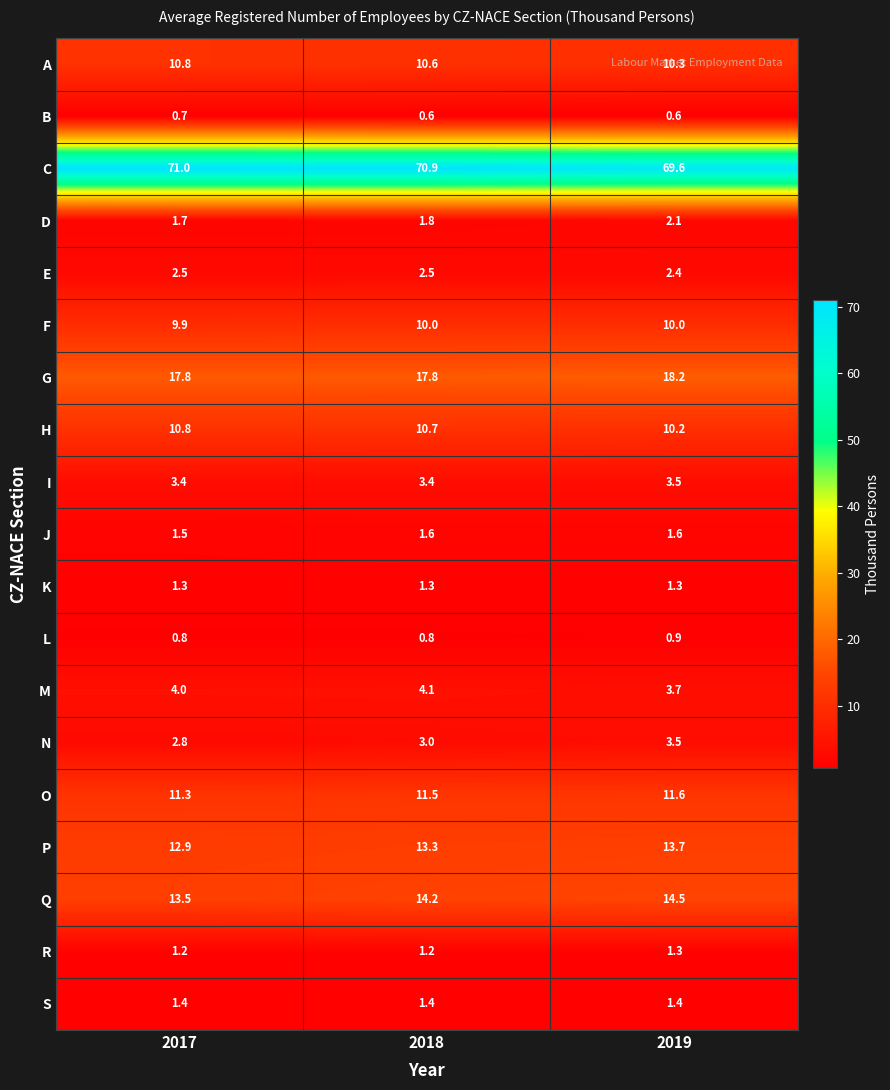

What is the highest value of the H series?

10.8